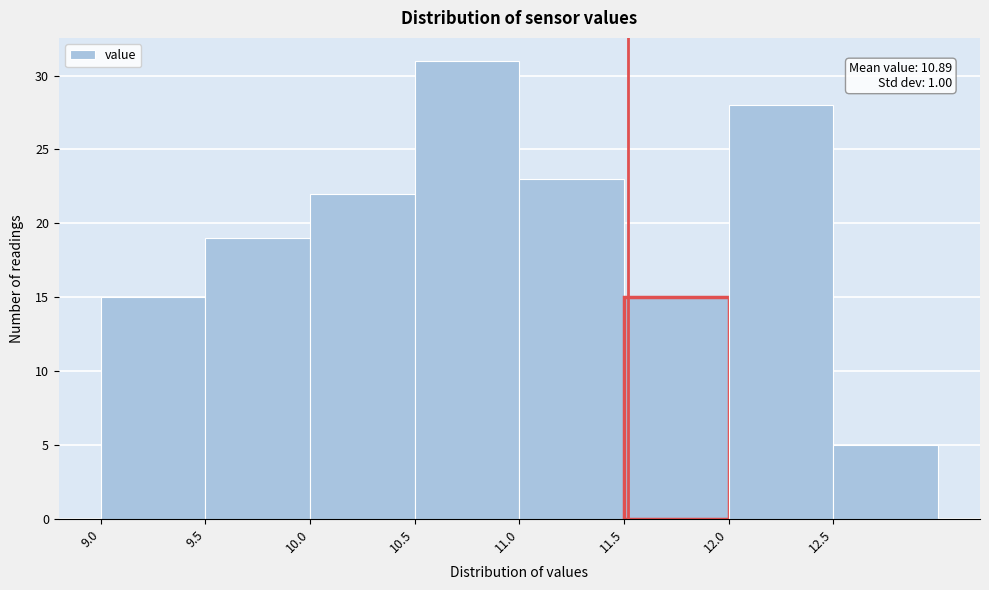

Which range on the x-axis has the tallest bar?

10.5 to 11.0